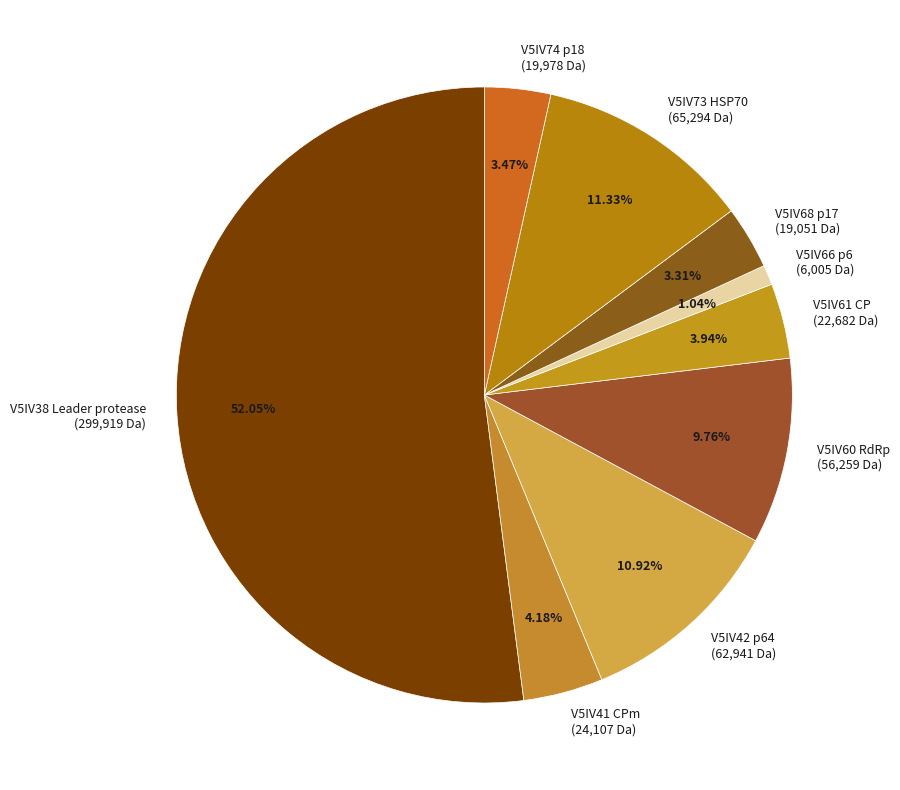

What is the ratio of the value at V5IV41 CPm (24,107 Da) to the value at V5IV68 p17 (19,051 Da)?

1.3